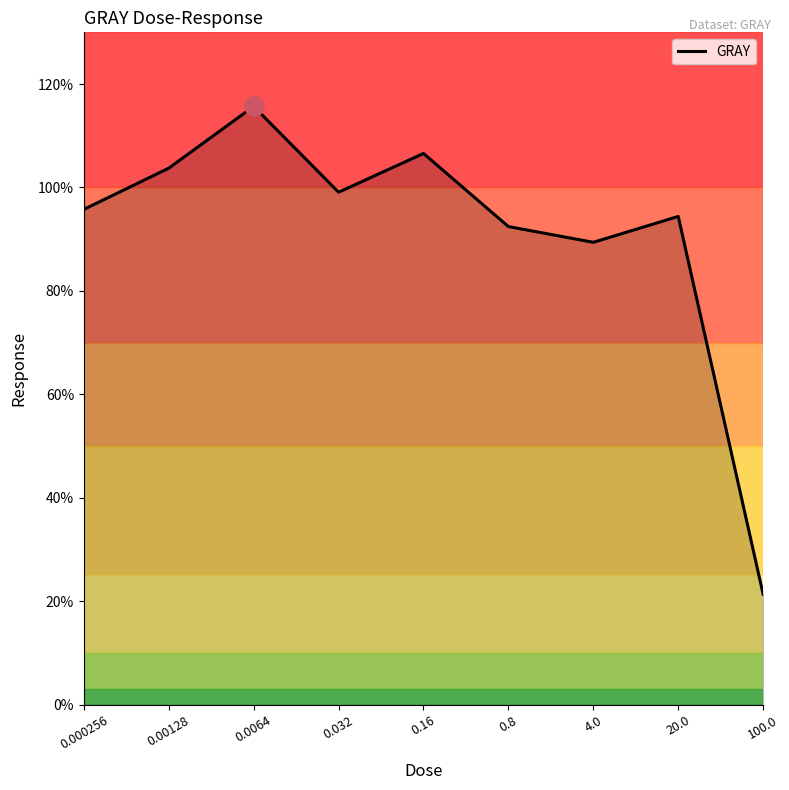

Does the chart display data point markers on the line(s)?

No